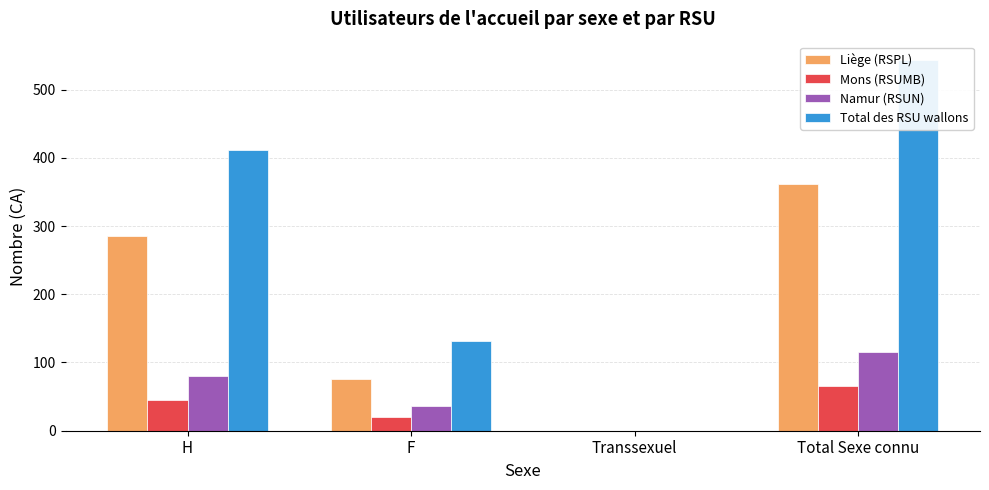

What is the sum of all Liège (RSPL) values?

724